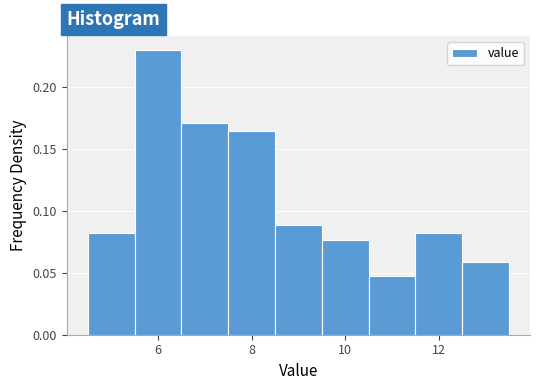

What is the height of the bar covering 11.5 to 12.5 on the x-axis? Neither the bar edges nor the heights are printed on the chart, so give them approximately, as read against the axes.

0.080